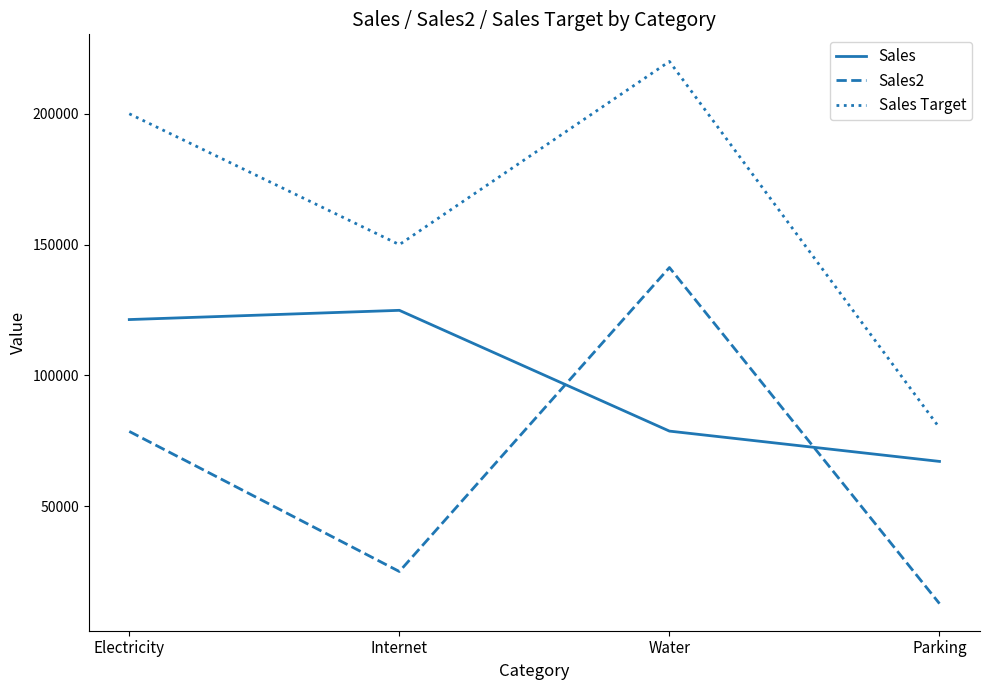

What is the sum of all Sales Target values?

650000.0